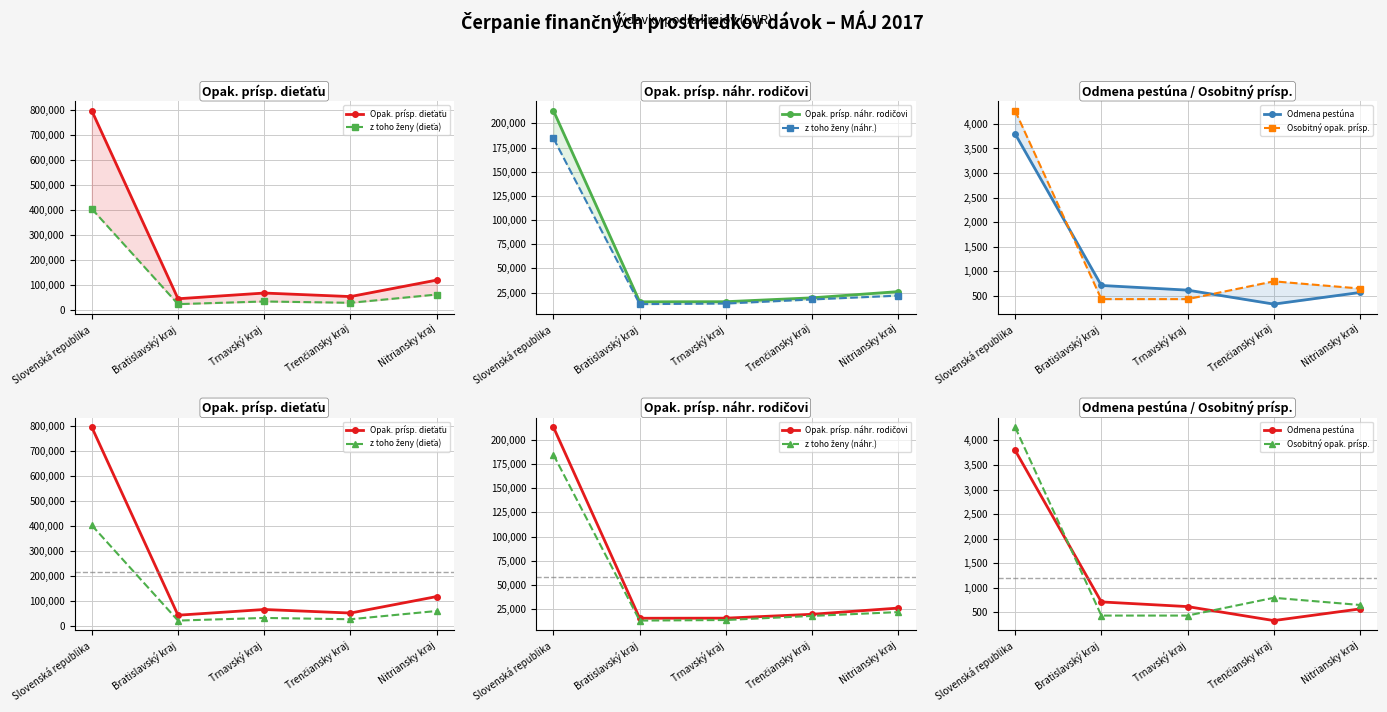

At which category does the chart reach its peak across all series?

Slovenská republika